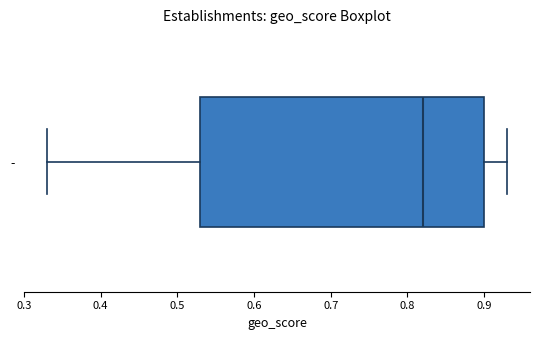

Transcribe this box plot: give where the median line is, the range the box spans, and where the two whiskers end, as read against the x-axis. The values are not printed on the chart, so give them approximately, as read against the axis.

median 0.82, box 0.53 to 0.90, whiskers 0.33 to 0.93